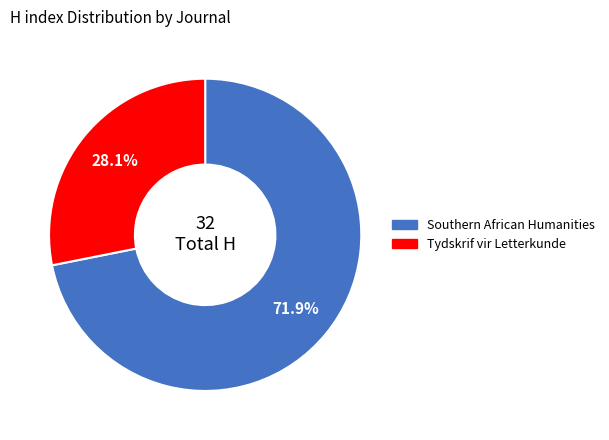

How many slices are in this pie chart?

2